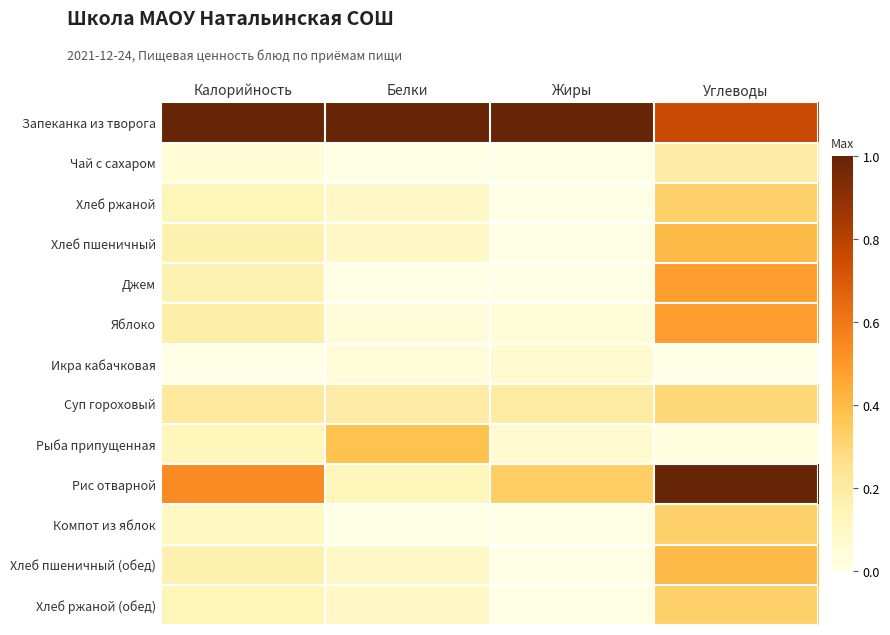

Which category has the highest value across all series?

Калорийность